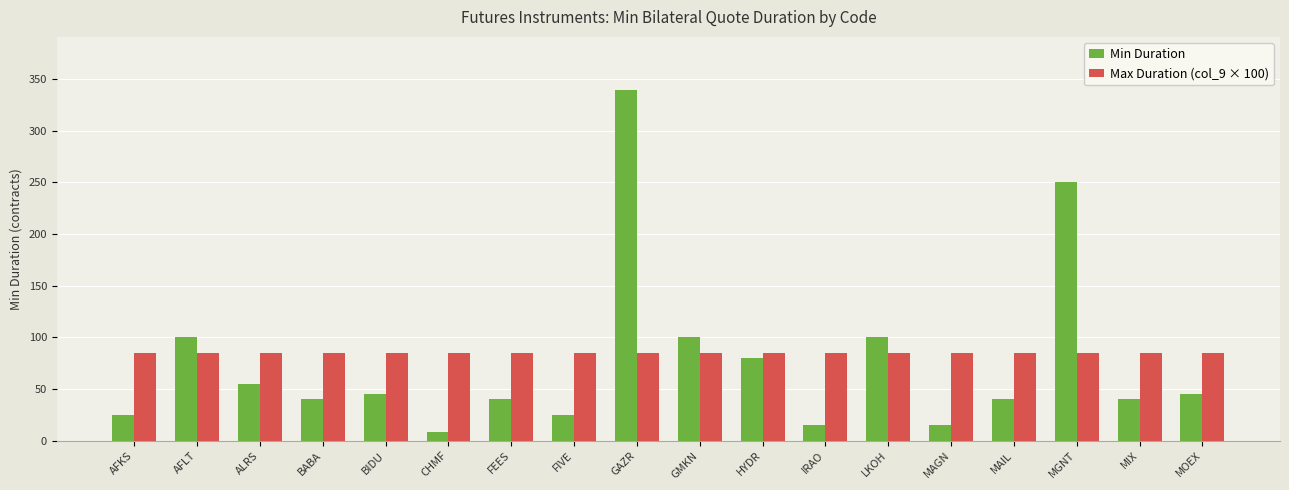

Reading left to right, extract all data points from this chart.

Min Duration: 25	100	55	40	45	8	40	25	340	100	80	15	100	15	40	250	40	45
Max Duration (col_9 × 100): 85	85	85	85	85	85	85	85	85	85	85	85	85	85	85	85	85	85